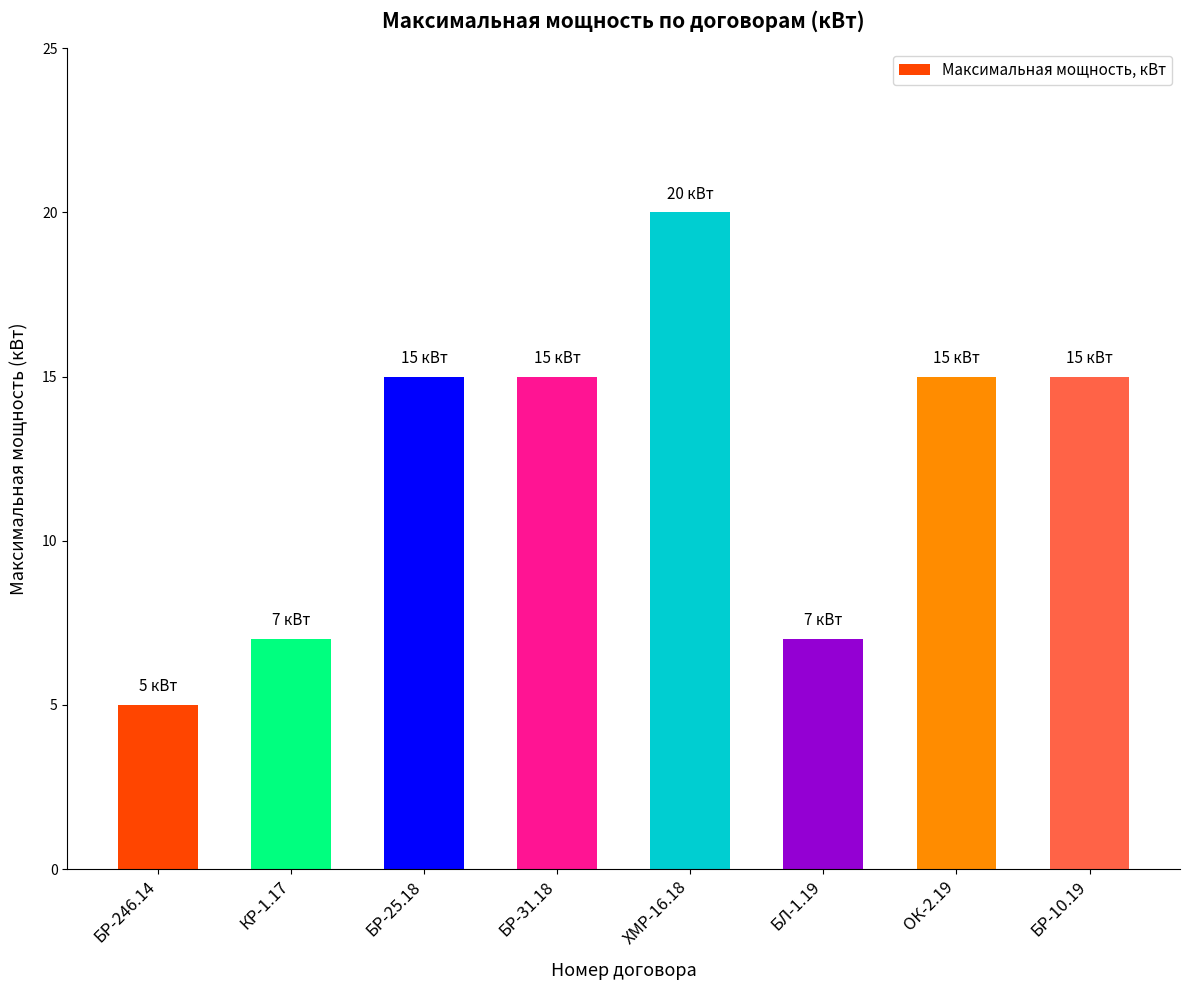

How many distinct data groups are displayed?

1